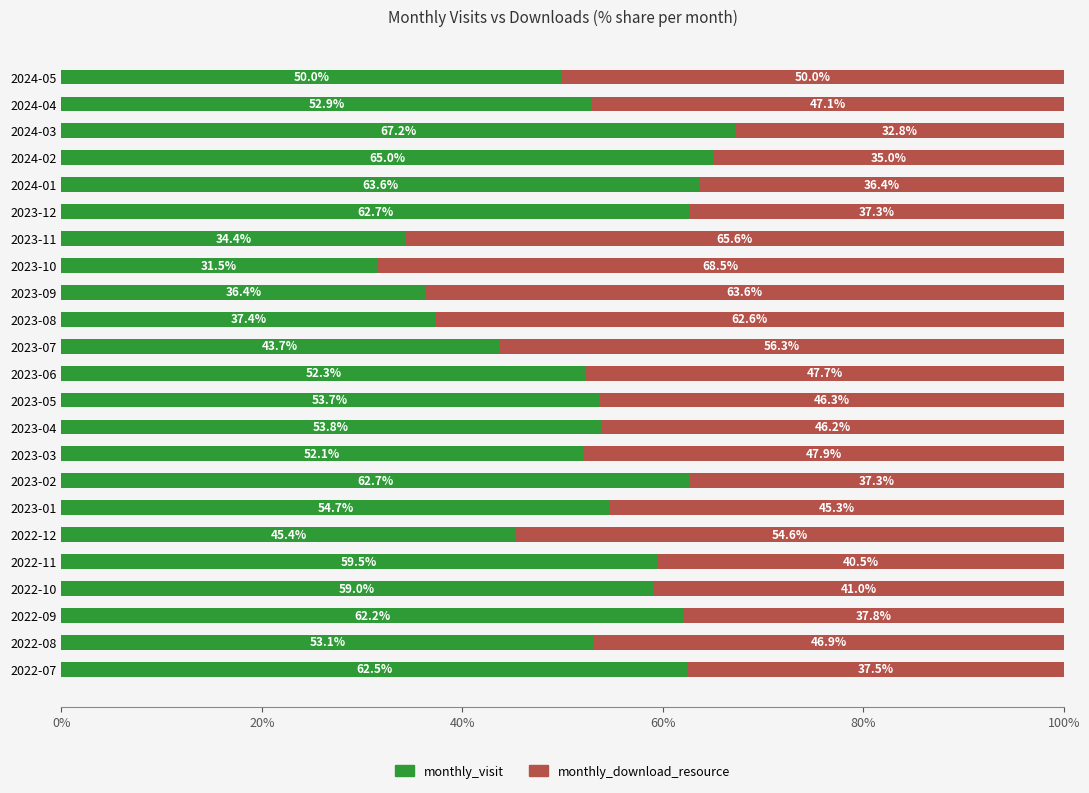

At which label is monthly_visit closest to 49?

2024-05